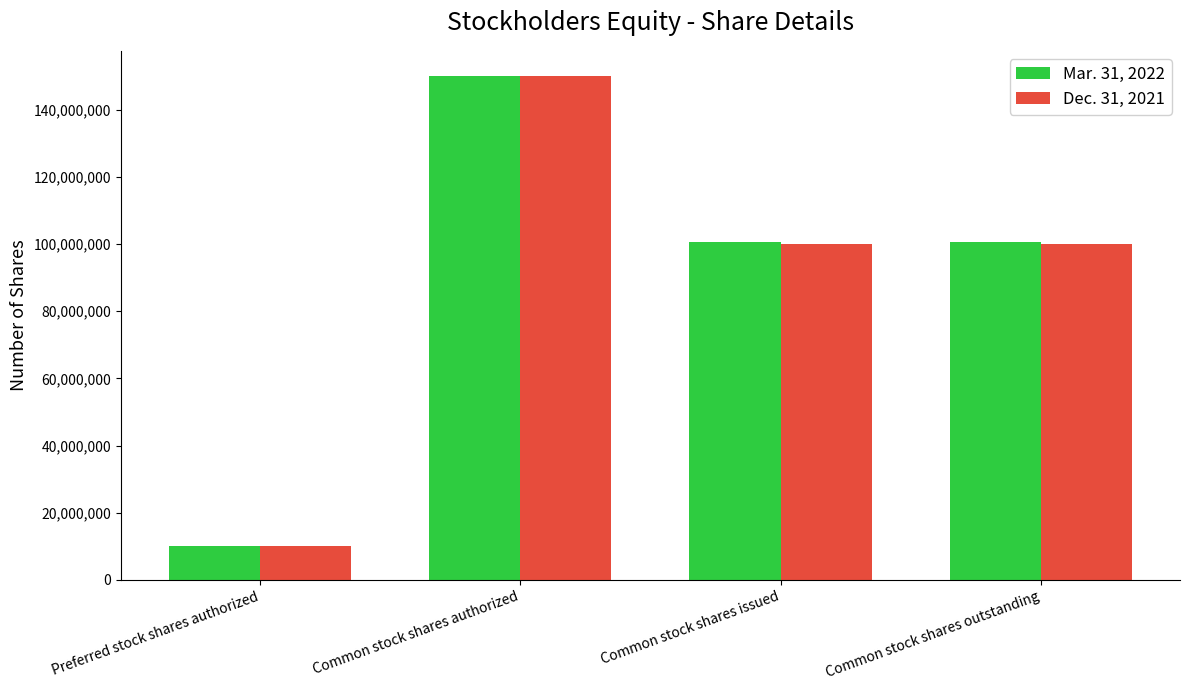

Reading left to right, transcribe all the data shown in this chart.

Mar. 31, 2022: 10000000	150000000	100617900	100617900
Dec. 31, 2021: 10000000	150000000	100076400	100076400